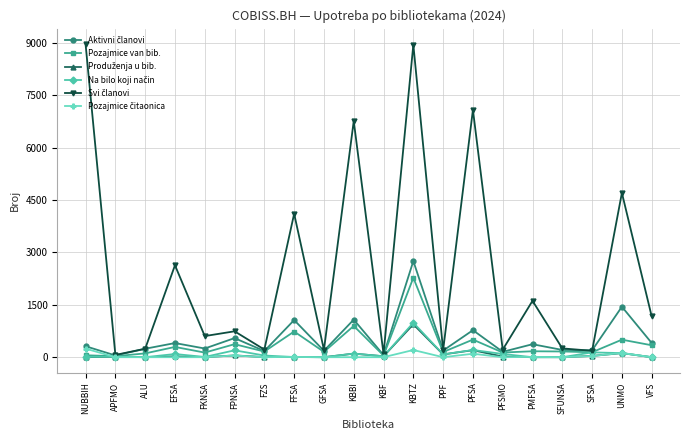

How many lines are shown in the chart?

6